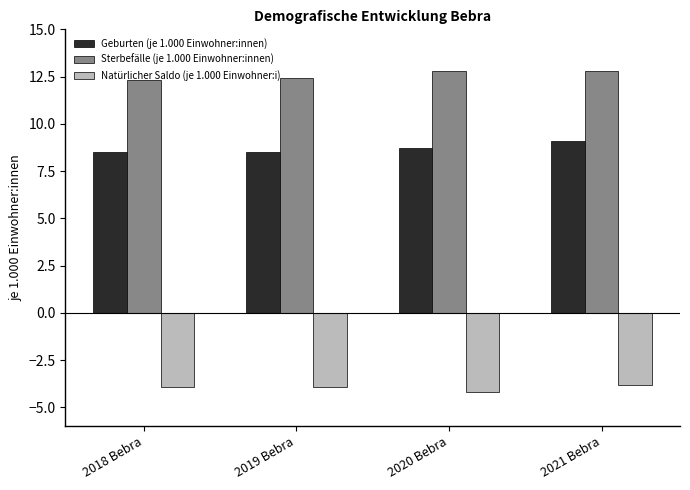

What is the highest value of the Sterbefälle (je 1.000 Einwohner:innen) series?

12.8